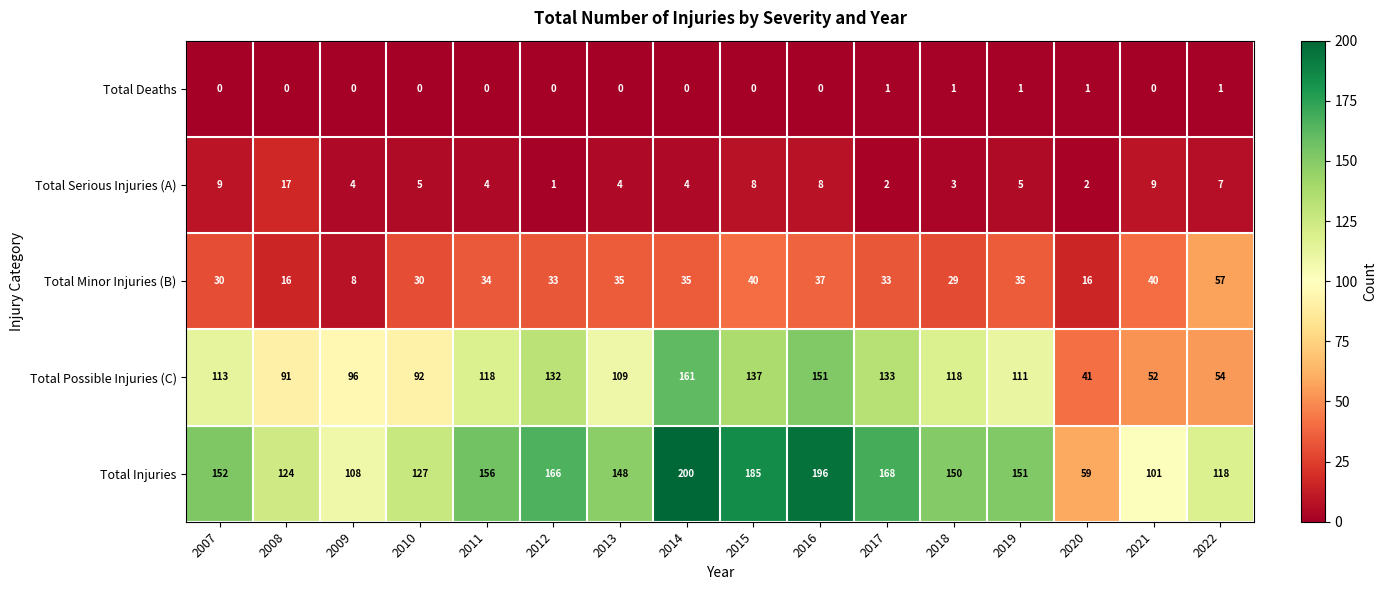

Between 2013 and 2019, which series saw the biggest shift?

Total Injuries